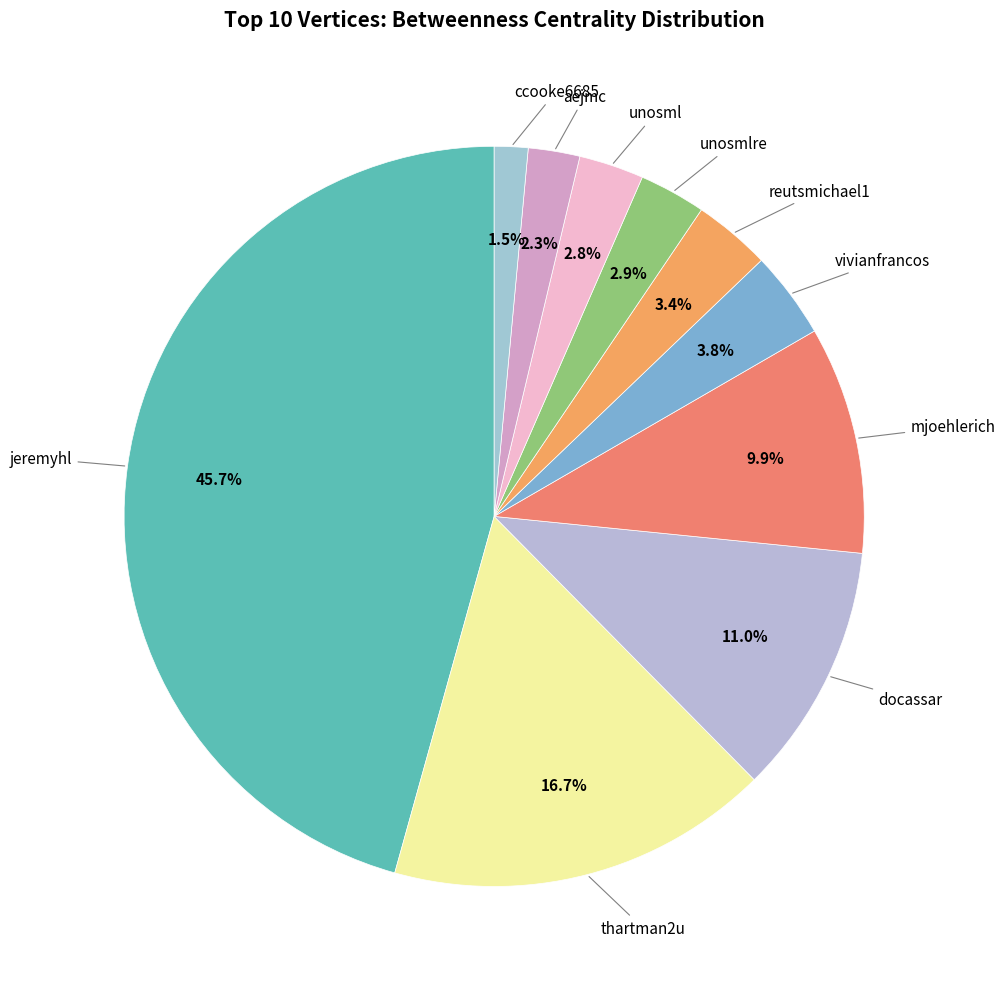

To the nearest percent, what is the difference between the largest and smallest slice percentages?

44%